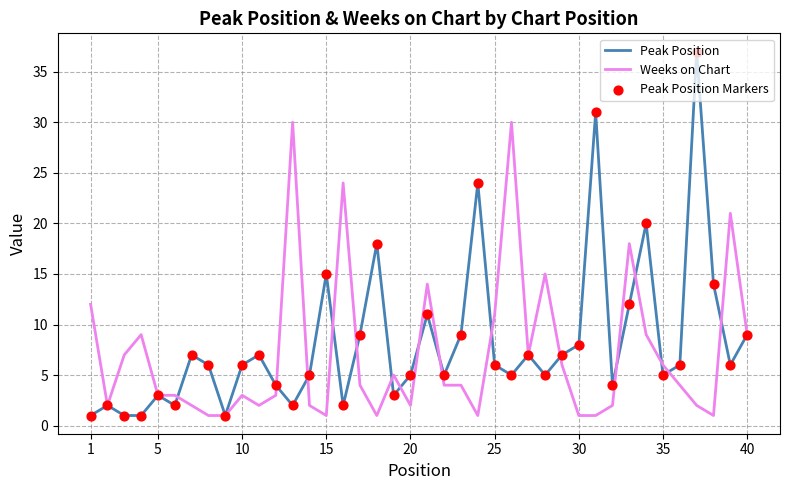

What is the maximum value for Peak Position?

37